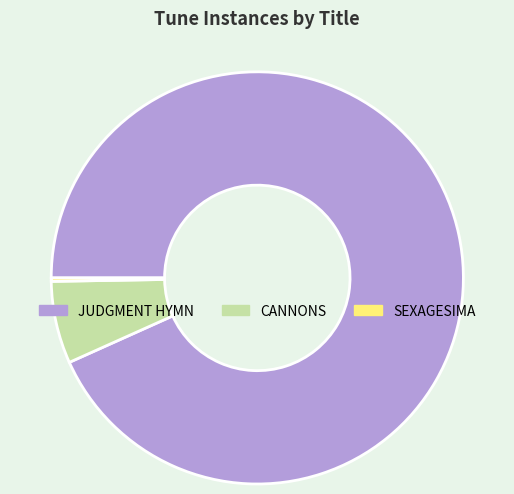

Is the sum of JUDGMENT HYMN and CANNONS greater than half?

Yes